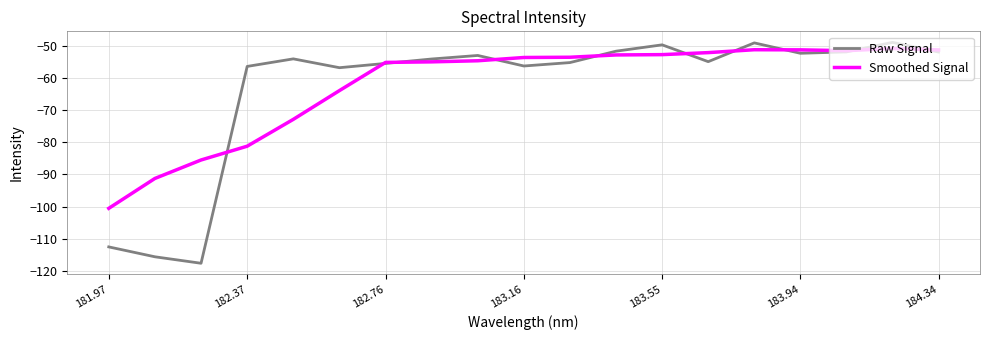

What is the greatest value displayed?

-48.9